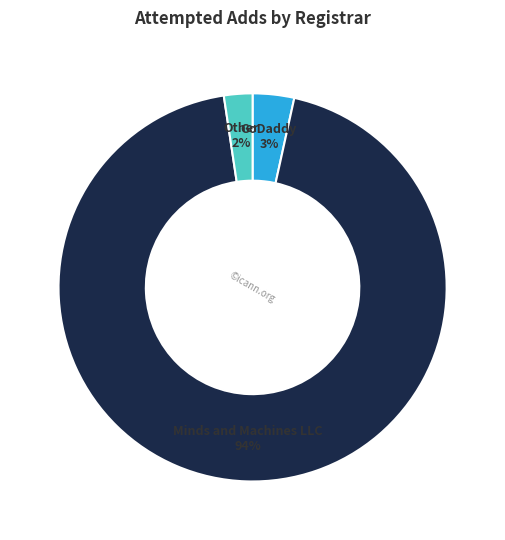

Combined, do Minds and Machines LLC and GoDaddy account for over 50%?

Yes